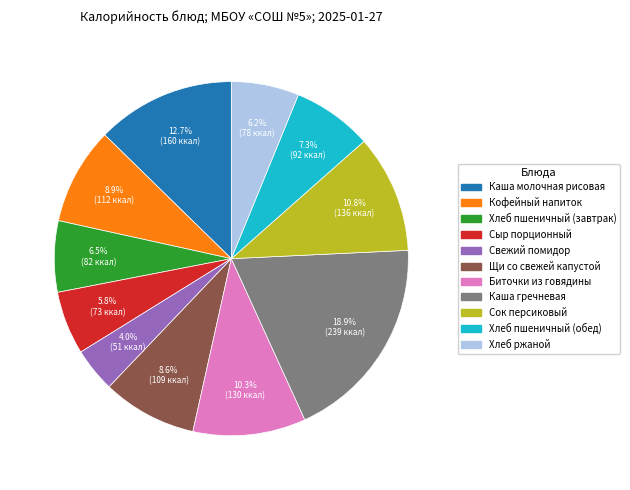

To the nearest percent, what is the average slice percentage?

9%